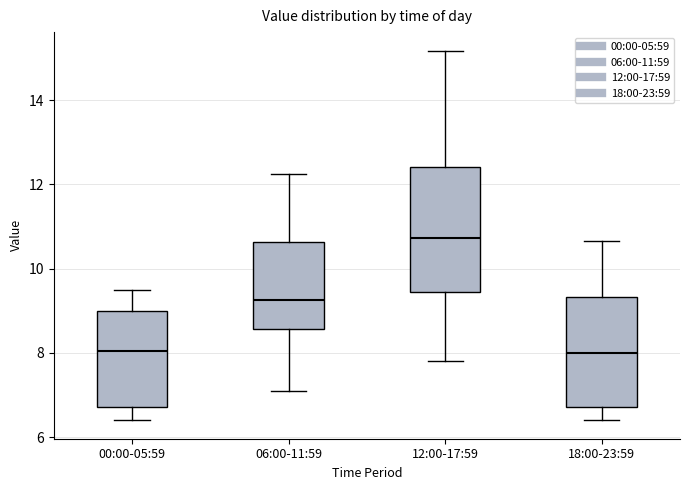

Where does the upper whisker of the box for 06:00-11:59 end on the y-axis? The values are not printed on the chart, so give them approximately, as read against the axis.

12.2